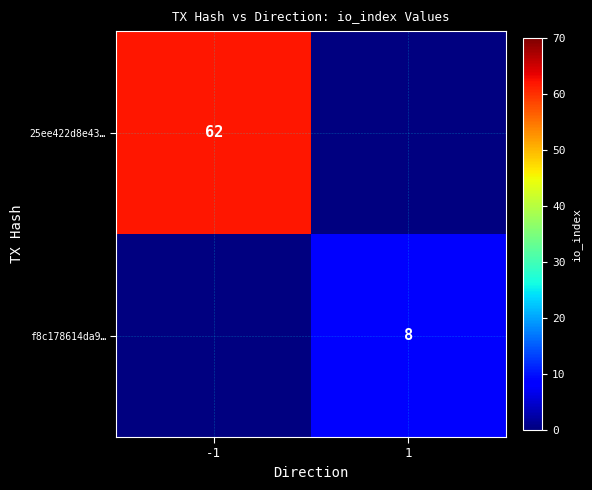

The value of 25ee422d8e43… at -1 is 26. True or false?

False